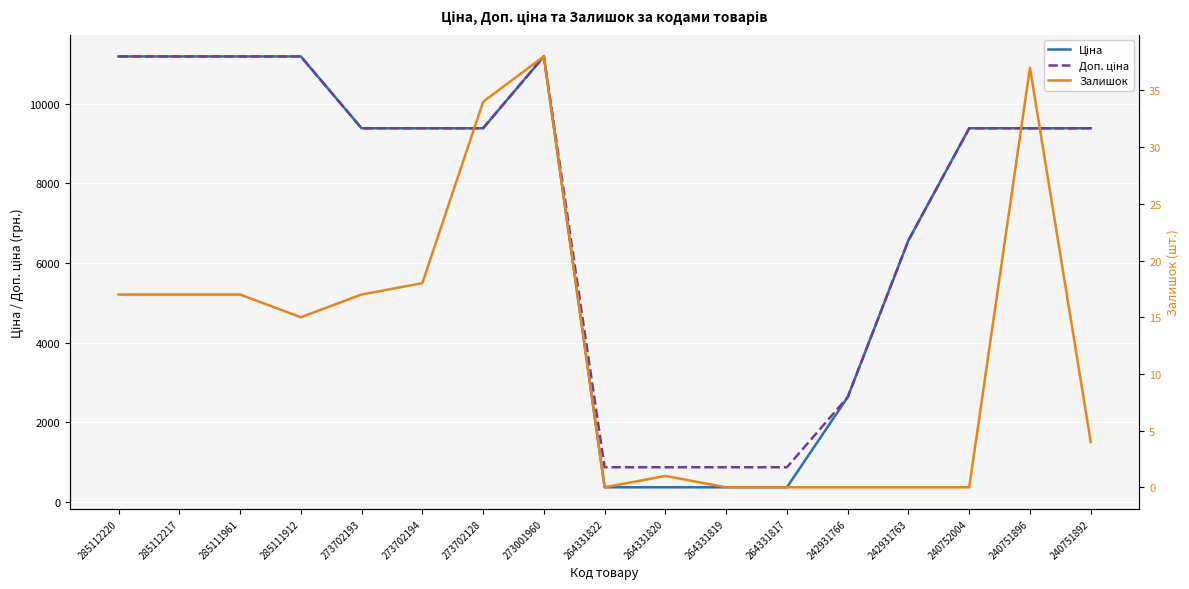

At which category is the sum across all series the highest?

273001960